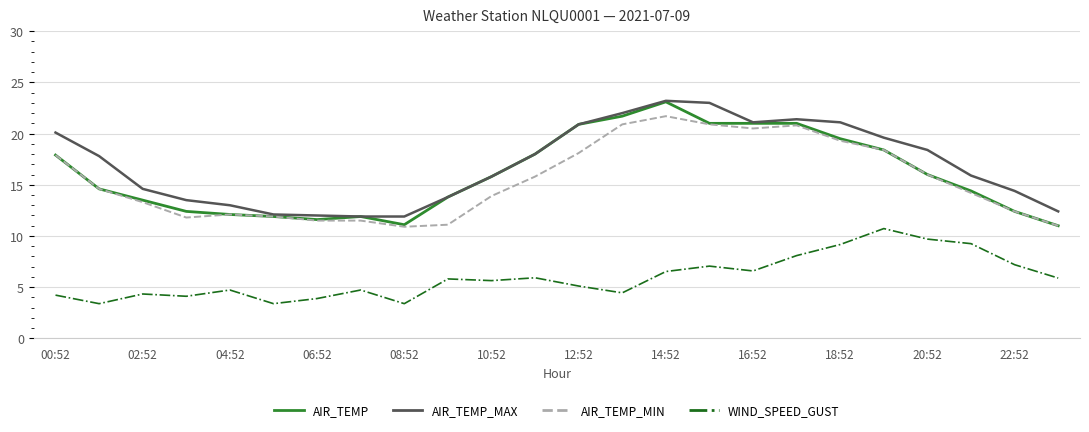

Which series has the largest total across all categories?

AIR_TEMP_MAX